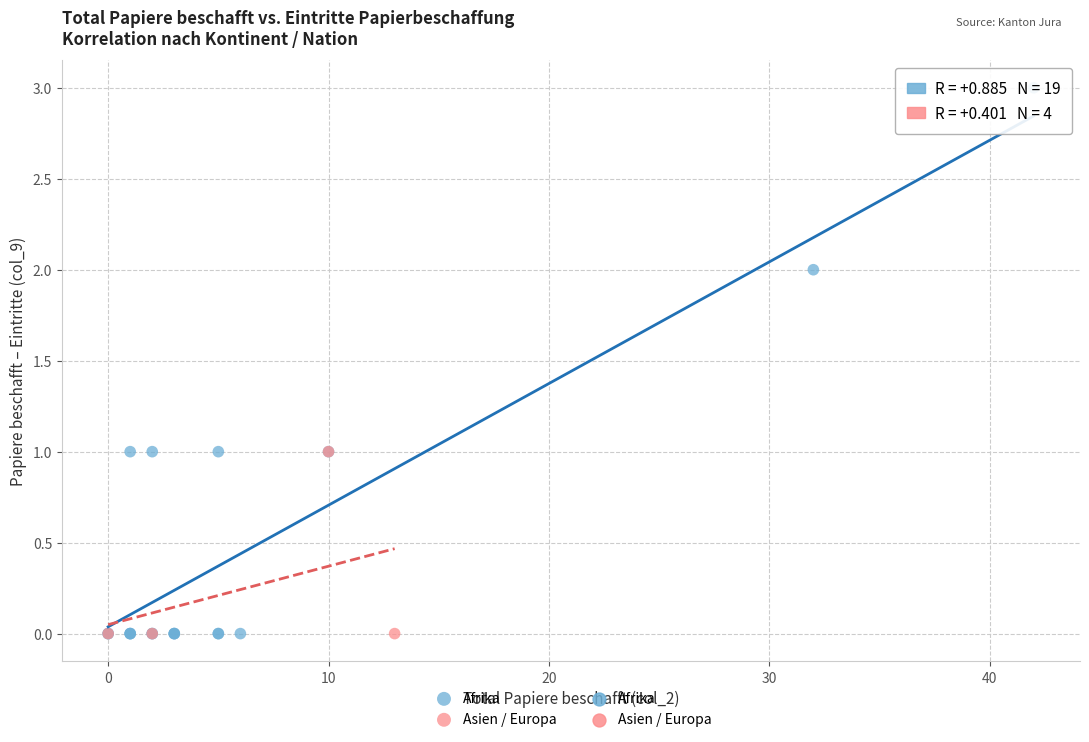

Which series has the largest Y range (max minus min)?

Afrika